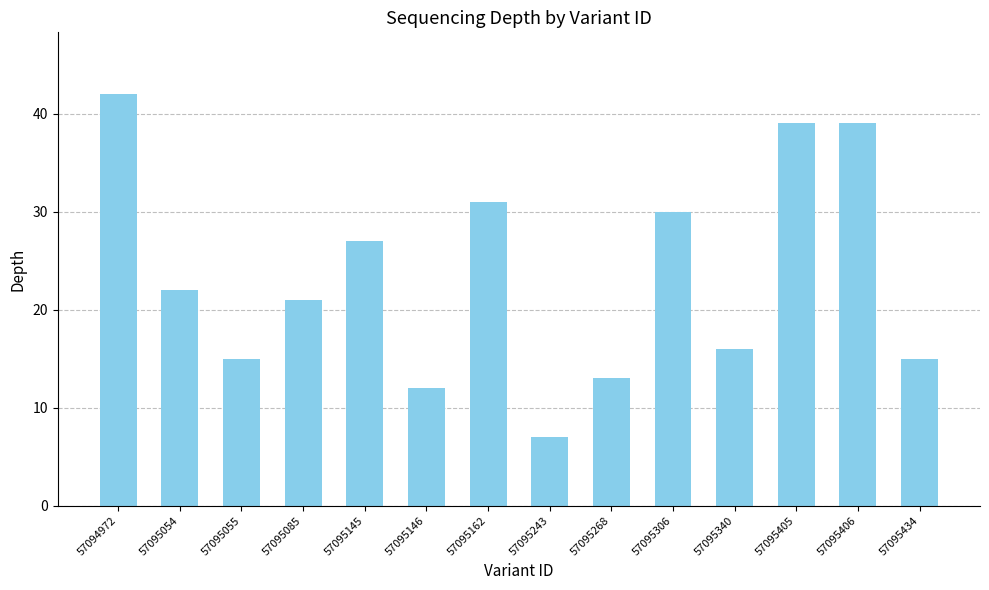

What is the sum of all values?

329